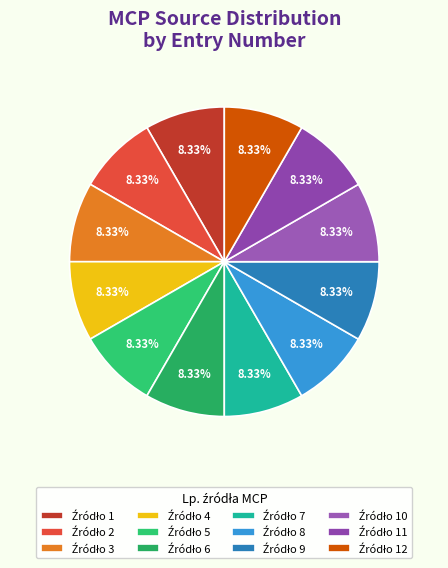

To the nearest percent, what is the average slice percentage?

8%